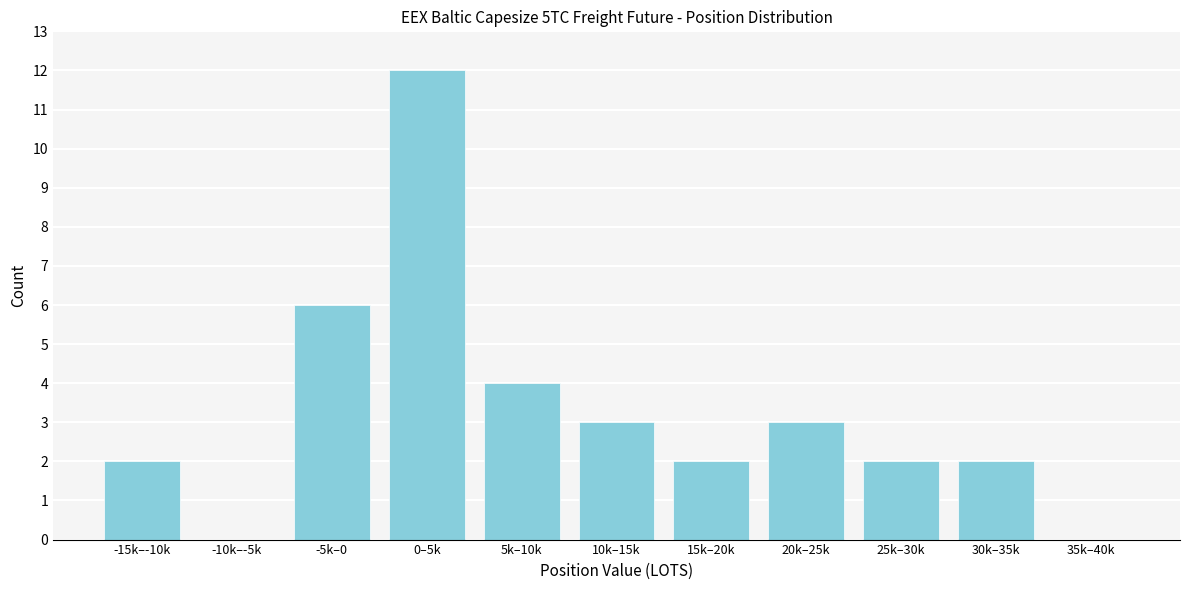

Reading left to right, list all the values displayed in this chart.

-15k–-10k=2	-10k–-5k=0	-5k–0=6	0–5k=12	5k–10k=4	10k–15k=3	15k–20k=2	20k–25k=3	25k–30k=2	30k–35k=2	35k–40k=0